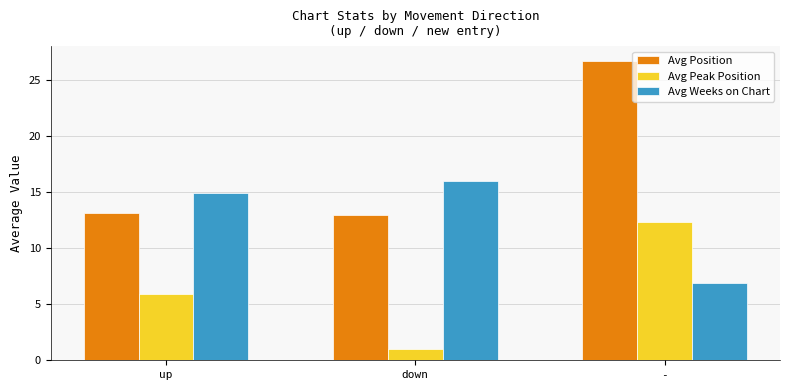

At which label does Avg Peak Position reach its minimum?

down